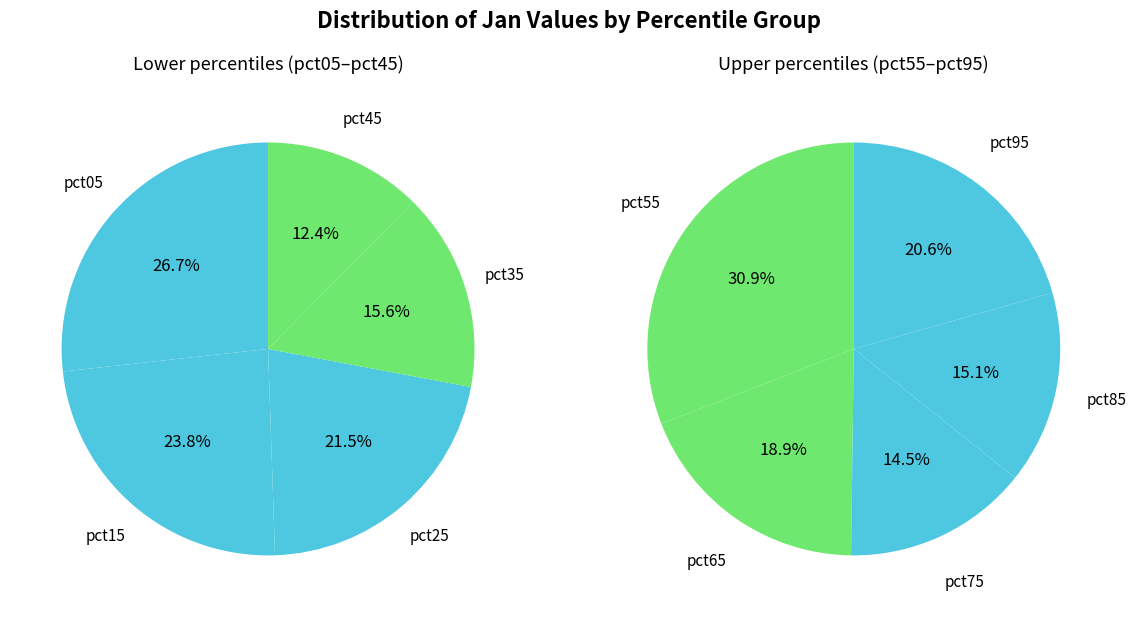

How many segments does this pie chart have?

10